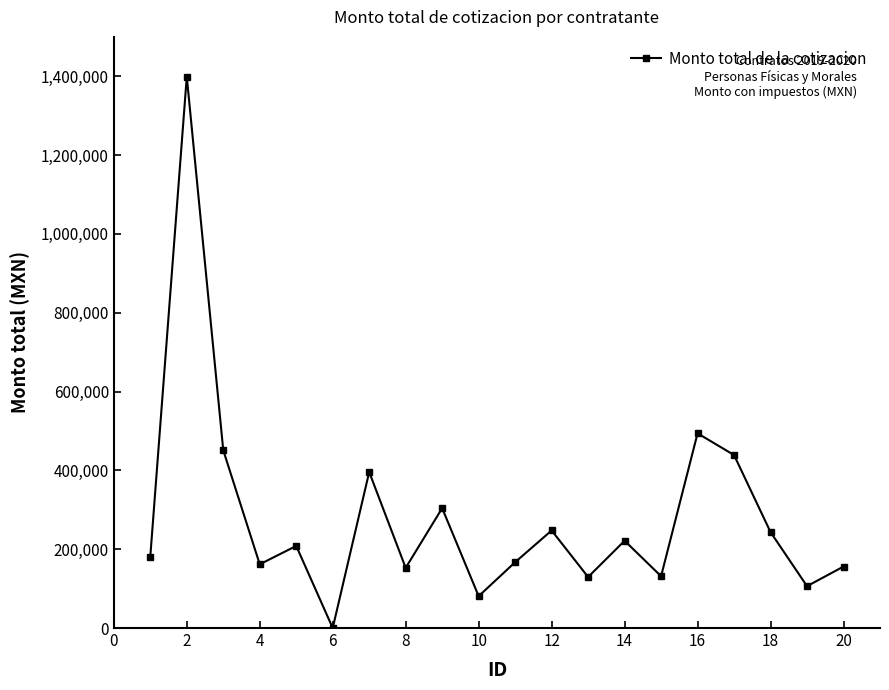

How many points are higher than both their immediate neighbors (excluding endpoints)?

7